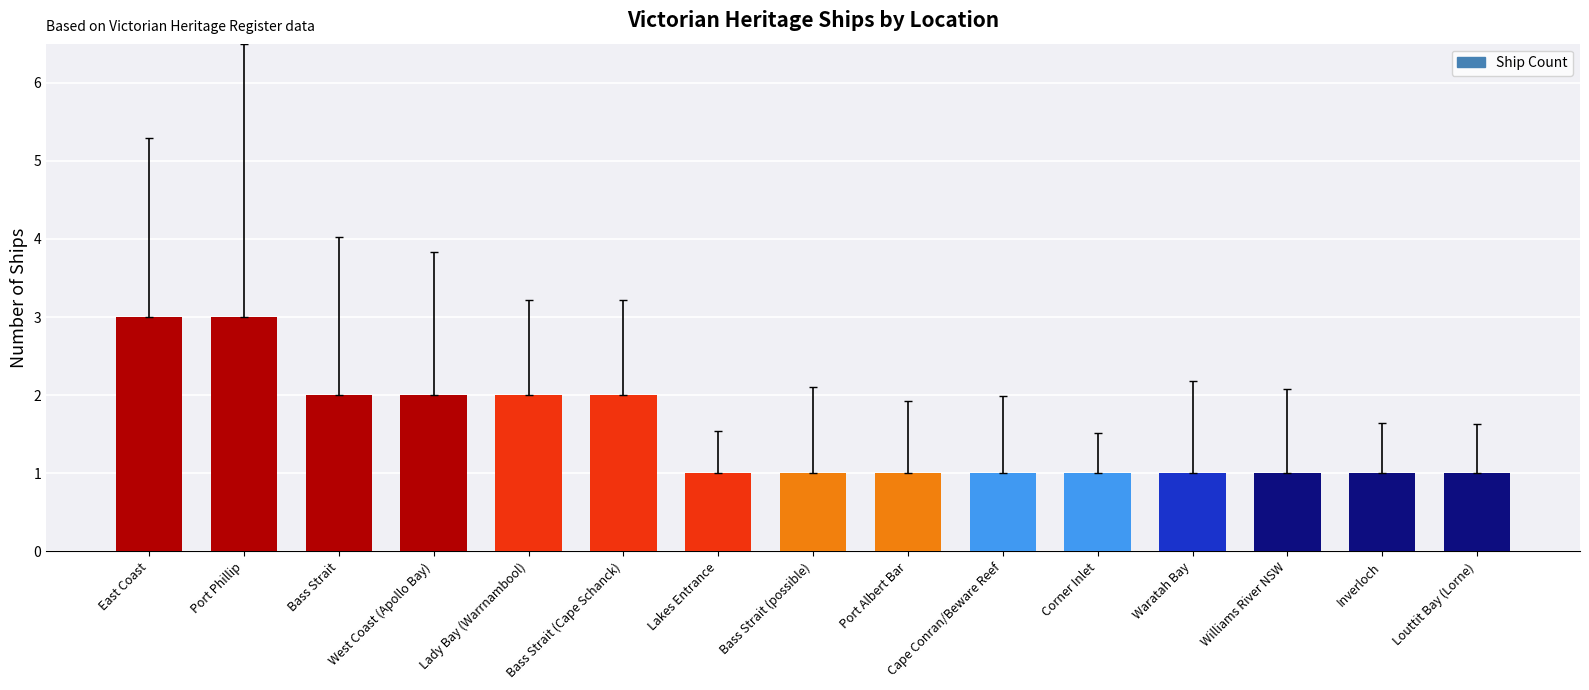

What is the difference between the maximum and second lowest values?

2